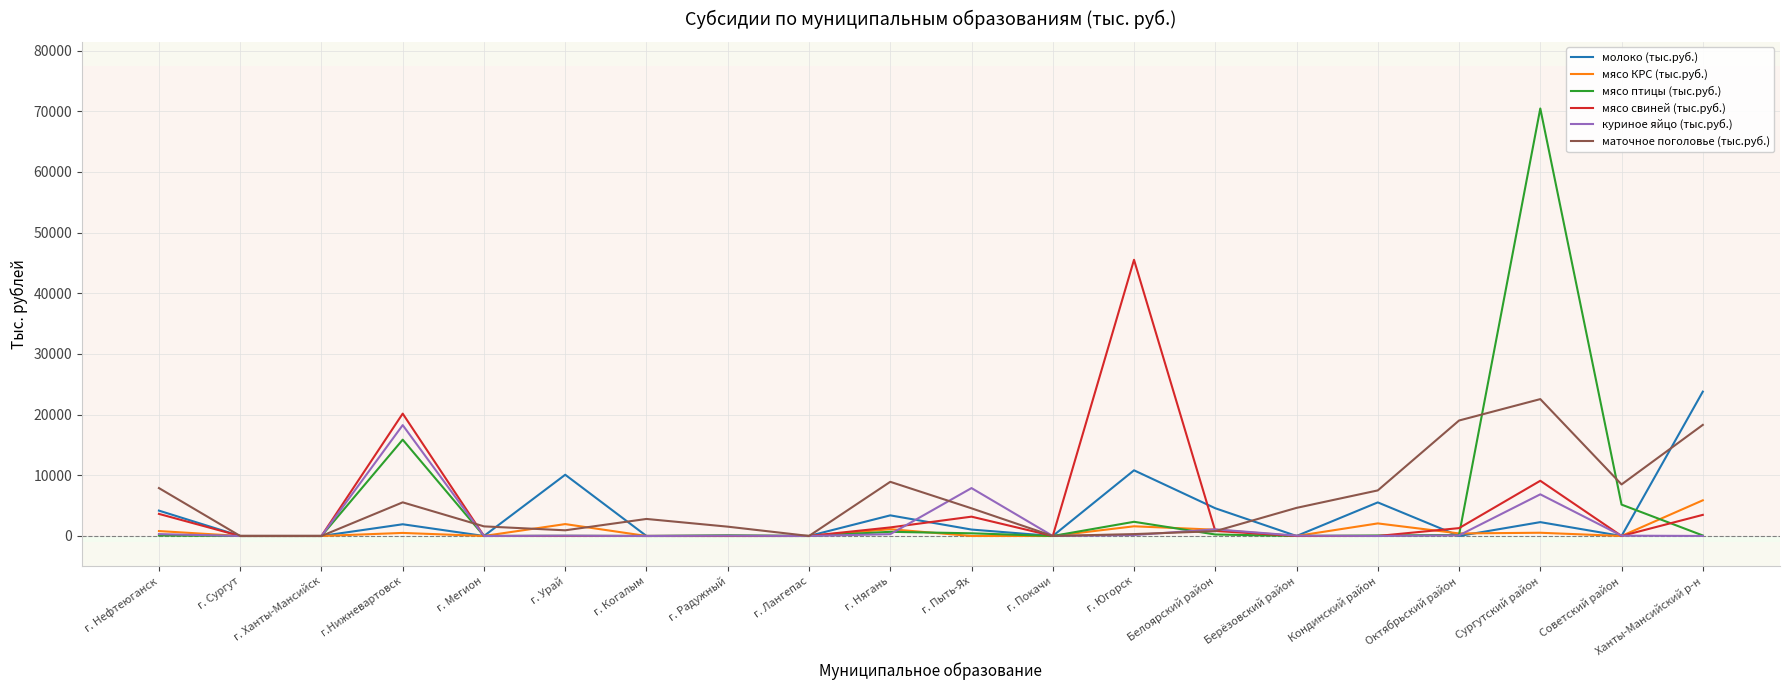

What is the maximum value for маточное поголовье (тыс.руб.)?

22560.0